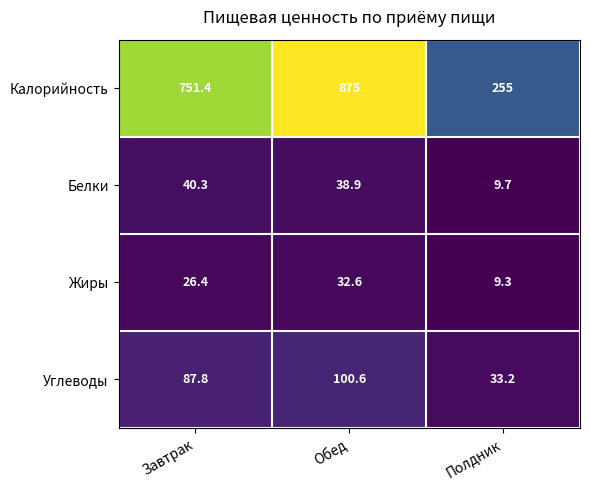

The value of Углеводы at Обед is 143.4. True or false?

False